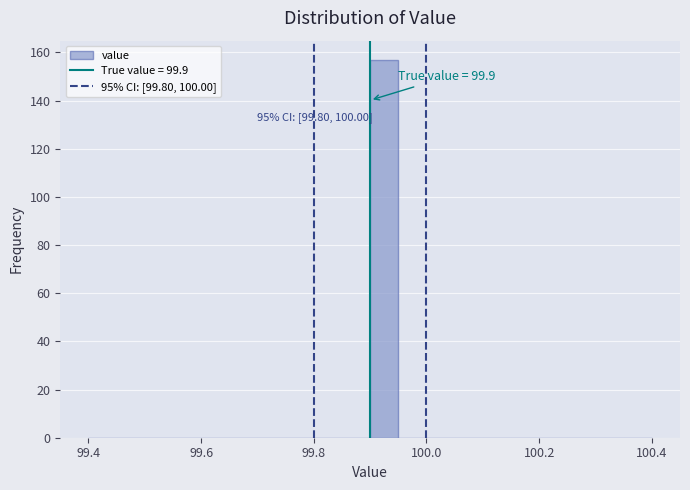

Read against the x-axis, roughly where is the centre of the tallest bar?

99.92